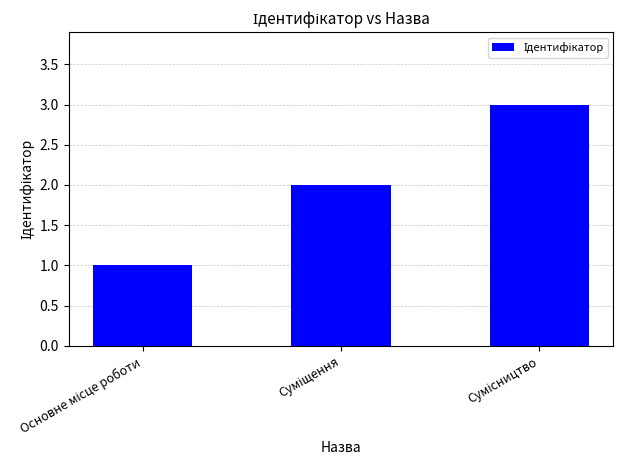

What is the sum of all values?

6